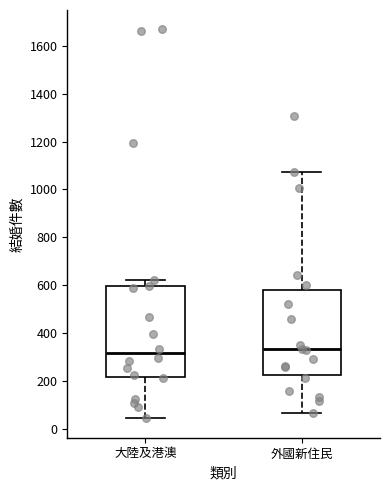

Comparing the boxes themselves (not the whiskers), which one is the tallest?

大陸及港澳